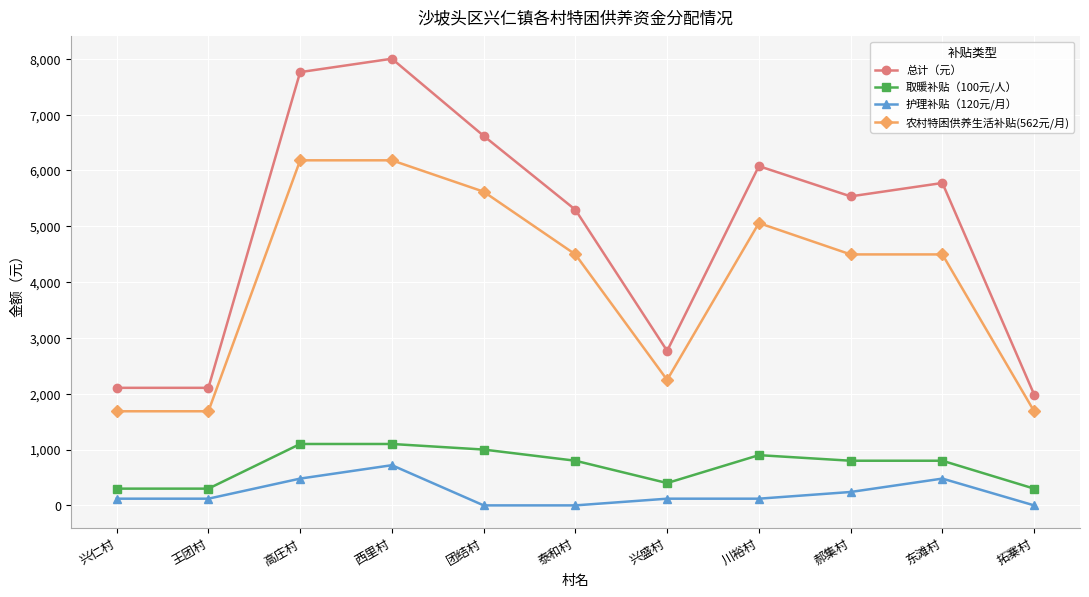

How many values in the 总计（元） series are below 5536?

5